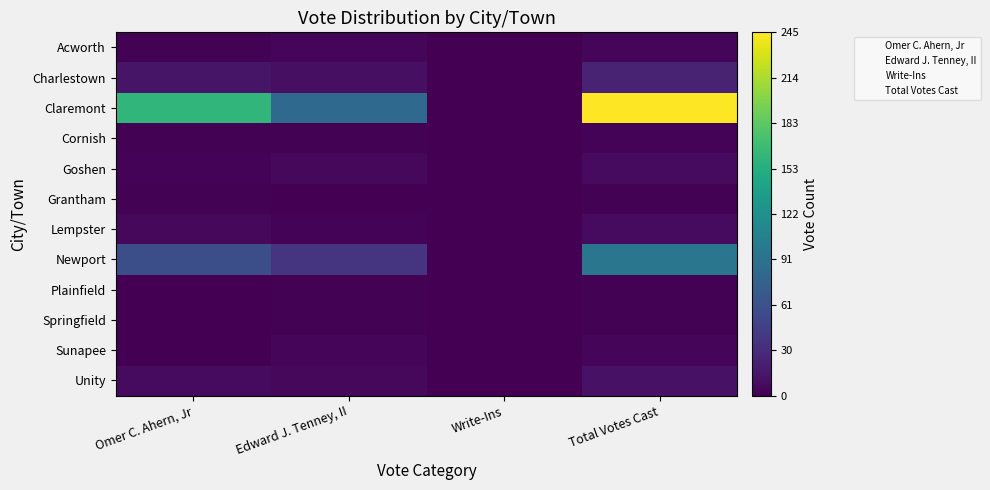

At which category is the sum across all series the highest?

Total Votes Cast